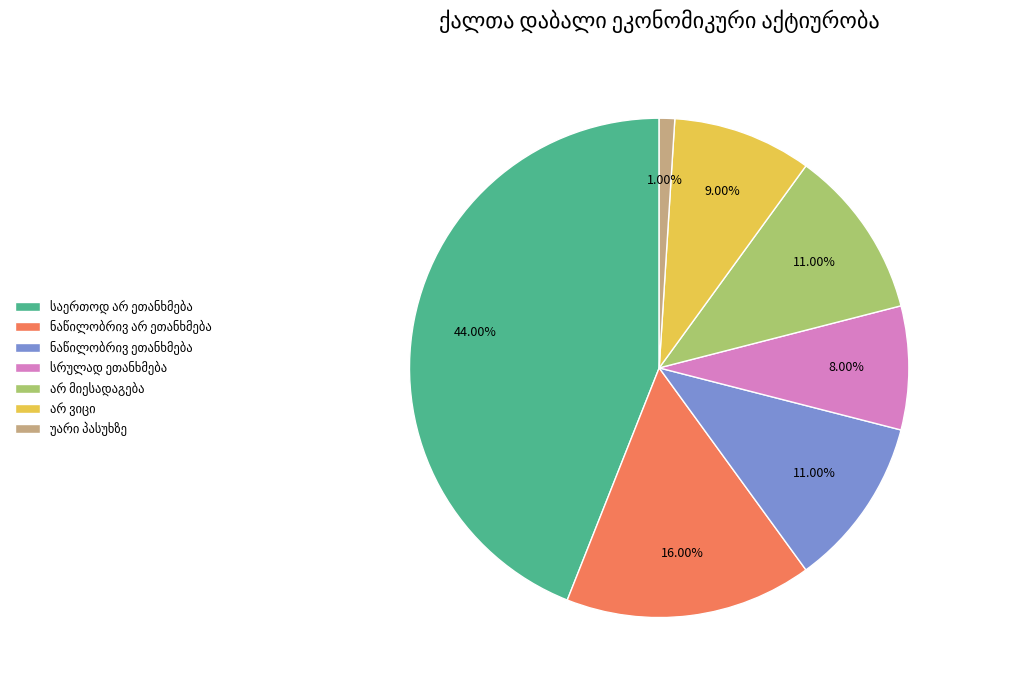

Is there a majority slice in this chart?

No